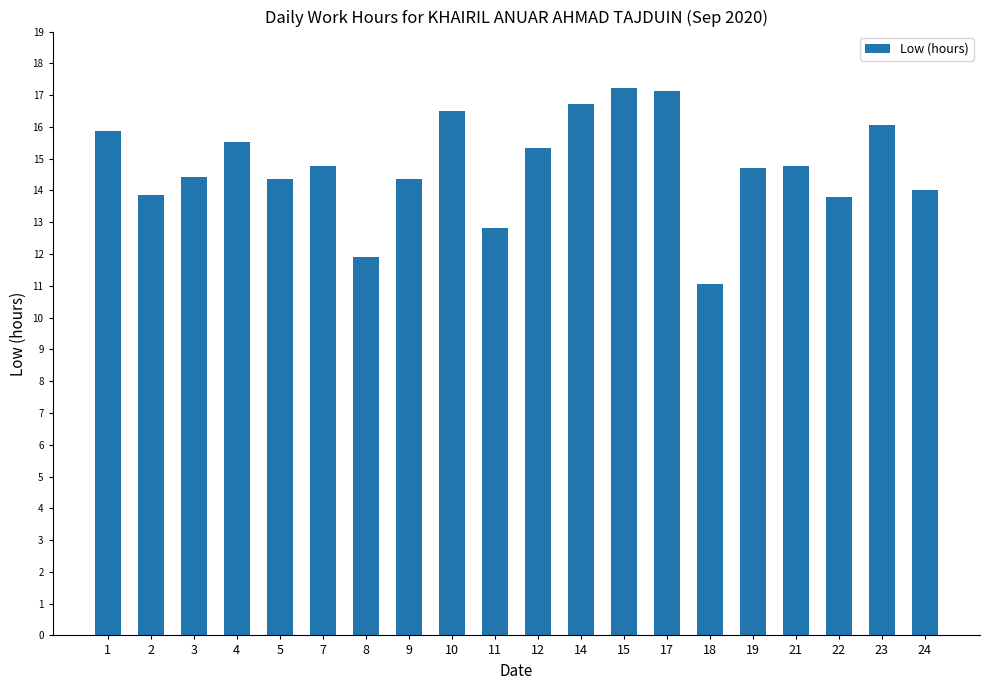

What is the value of the 5th bar from the left?

14.4